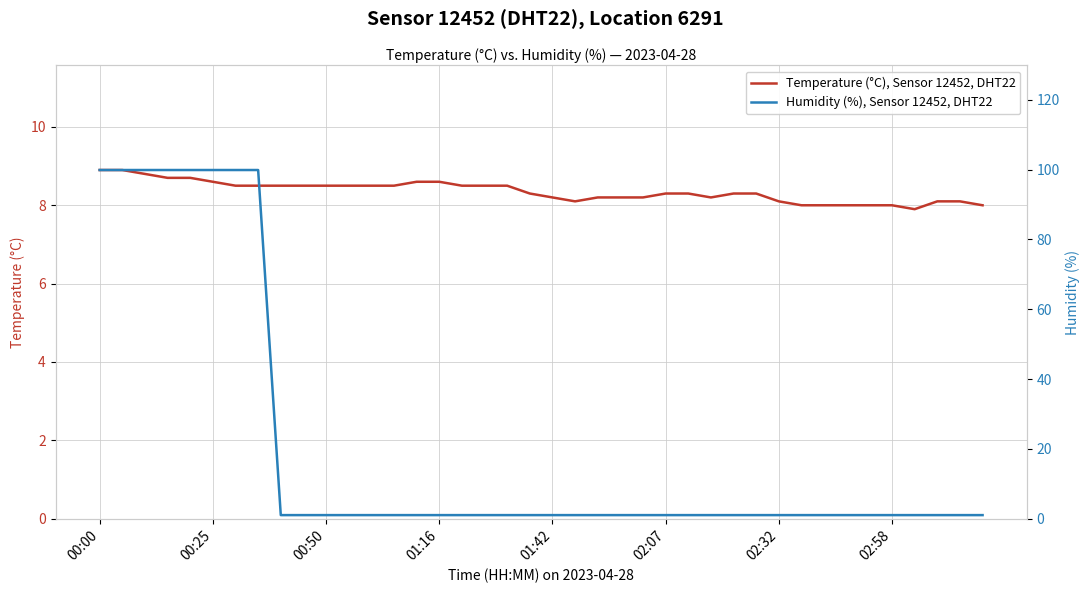

What is the minimum value for Temperature (°C), Sensor 12452, DHT22?

7.9